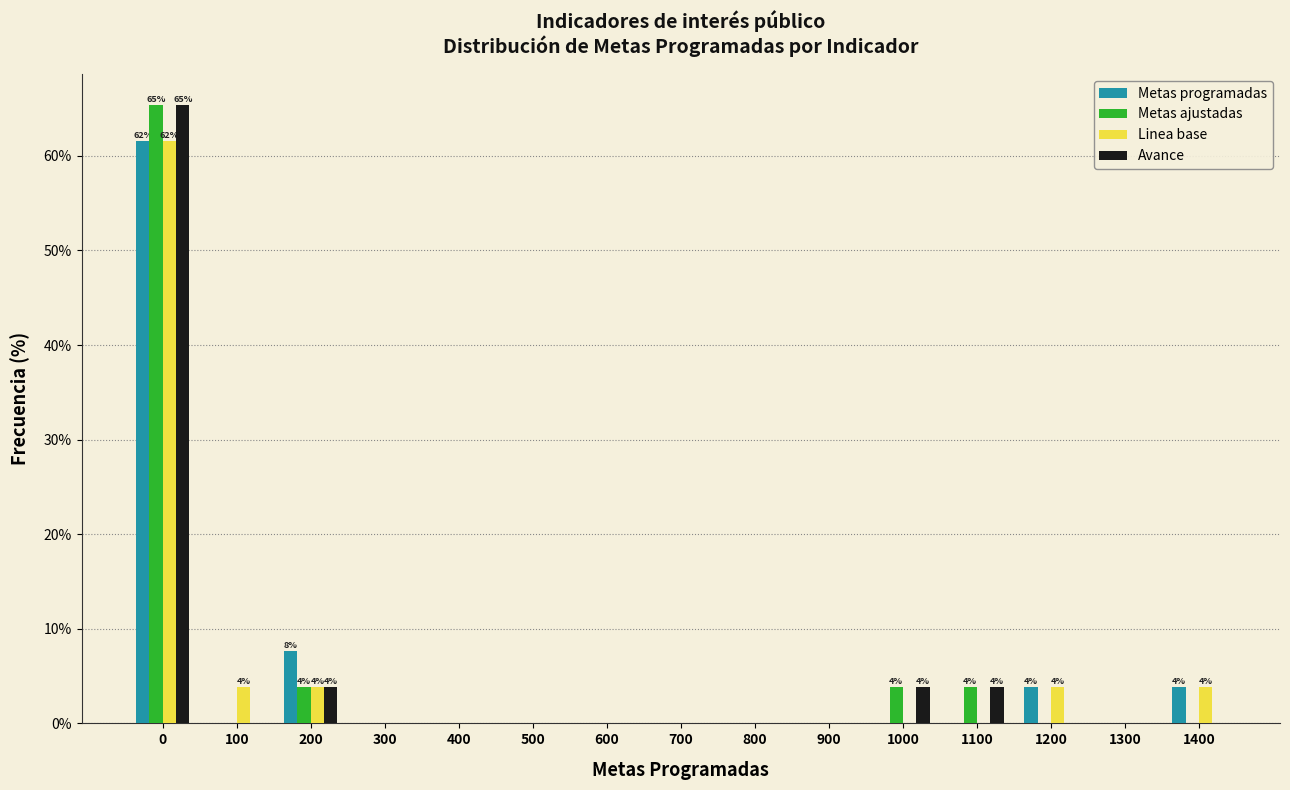

At which label is Metas programadas closest to 30?

200